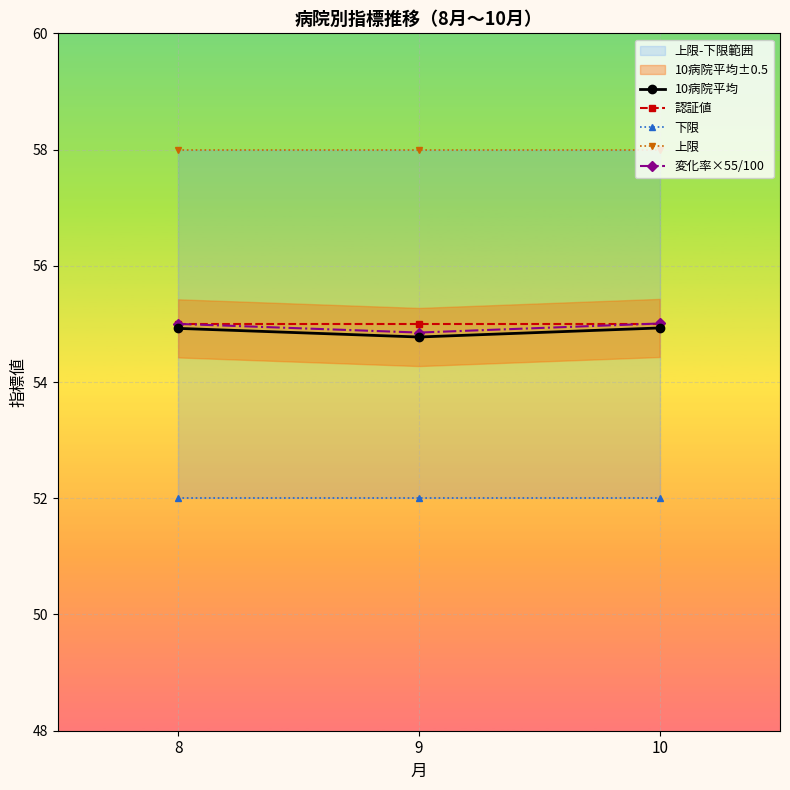

The value of 変化率×55/100 at 8 is 55.0. True or false?

True